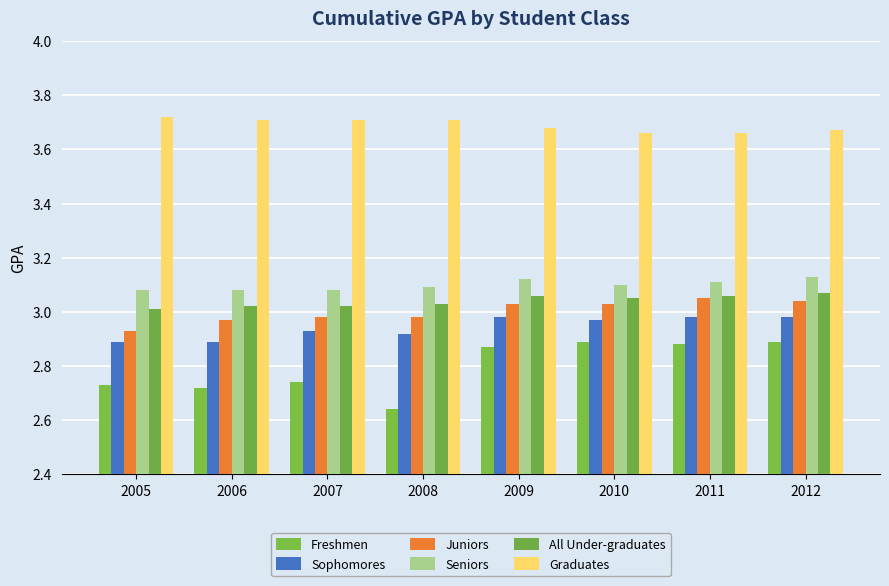

Does the chart contain stacked bars?

No